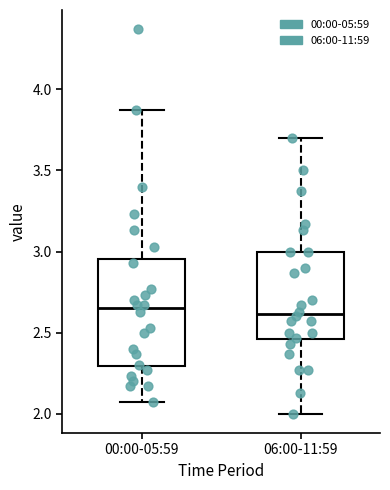

Reading left to right, transcribe this box plot: for each box, give where its median line is, the range the box spans, and where its two whiskers end, as read against the y-axis. The values are not printed on the chart, so give them approximately, as read against the axis.

00:00-05:59: median 2.65, box 2.30 to 2.95, whiskers 2.05 to 3.85
06:00-11:59: median 2.60, box 2.45 to 3.00, whiskers 2.00 to 3.70